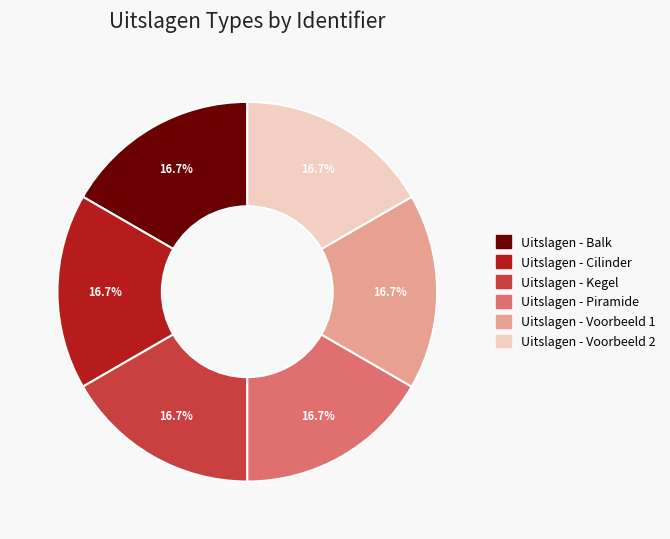

Does Uitslagen - Voorbeeld 2 account for over 50% of the chart?

No